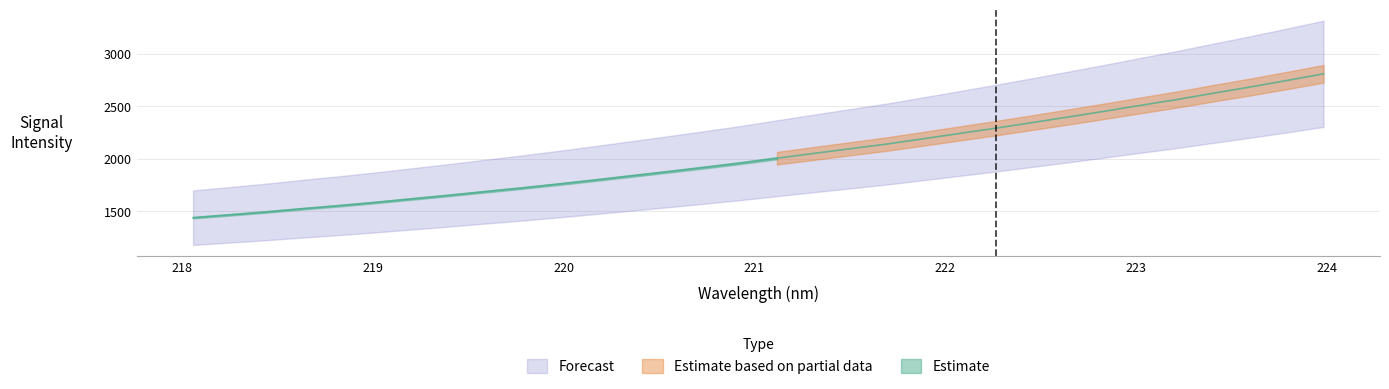

Rank the categories by value from lowest to highest.

218.0596, 218.2508, 218.442, 218.6332, 218.8244, 219.0156, 219.2067, 219.3979, 219.589, 219.7801, 219.9712, 220.1623, 220.3533, 220.5444, 220.7354, 220.9264, 221.1174, 221.3083, 221.4993, 221.6902, 221.8812, 222.0721, 222.263, 222.4538, 222.6447, 222.8355, 223.0264, 223.2172, 223.408, 223.5987, 223.7895, 223.9802